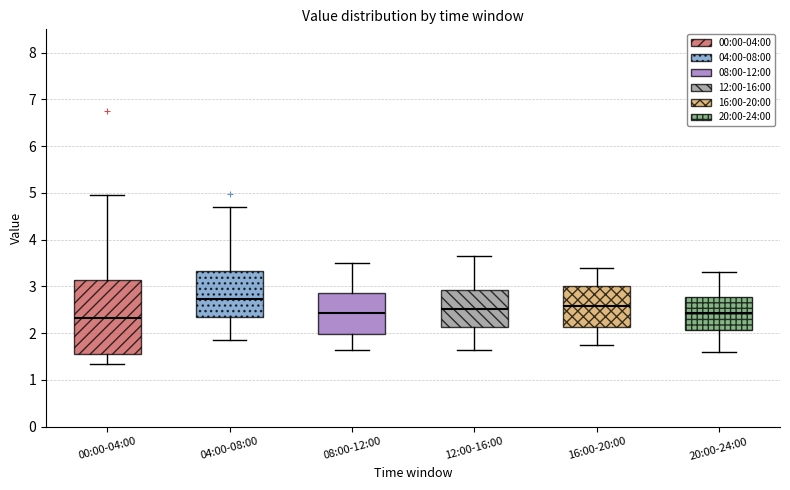

Which box's median line is the highest?

04:00-08:00